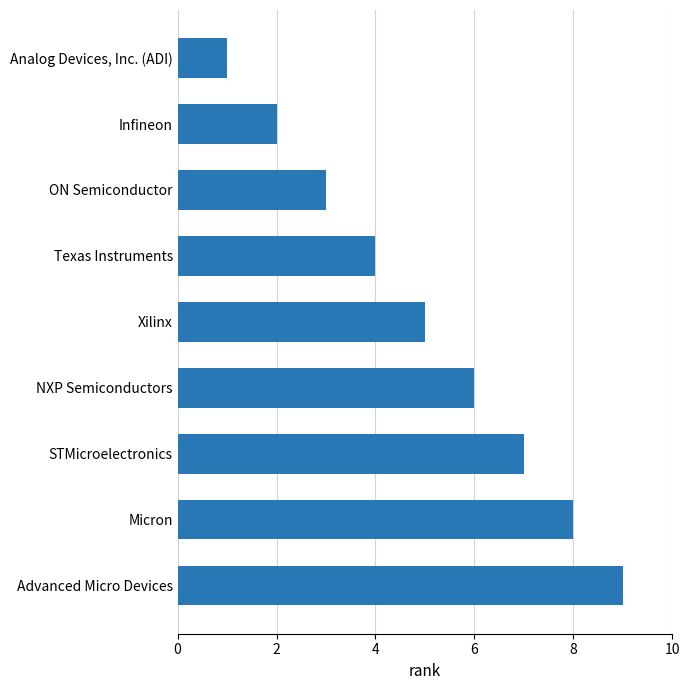

What position from the bottom is NXP Semiconductors?

4